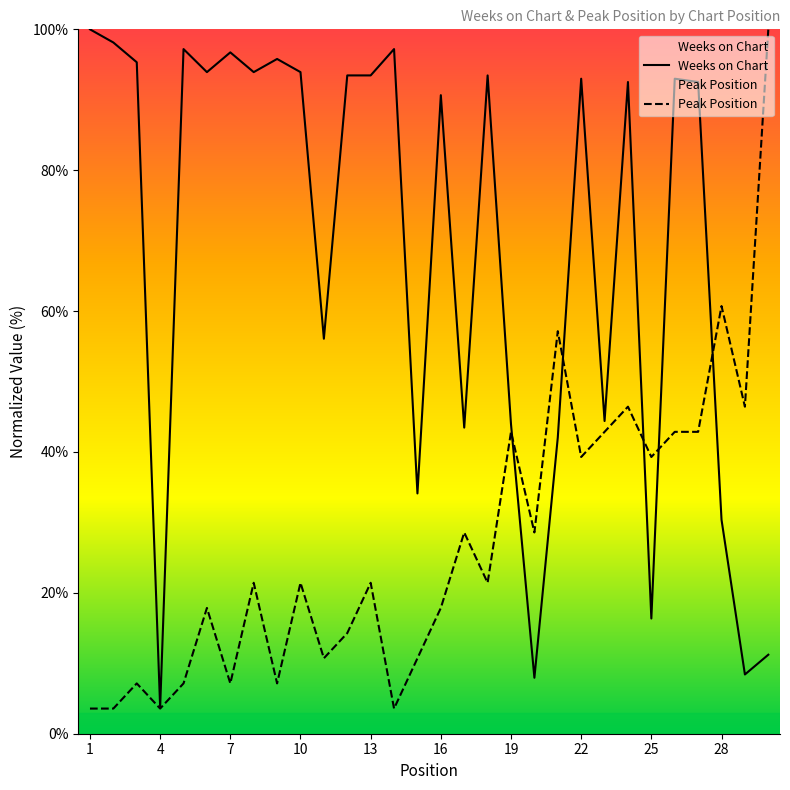

In Peak Position, how many points are lower than both neighbors (excluding endpoints)?

10